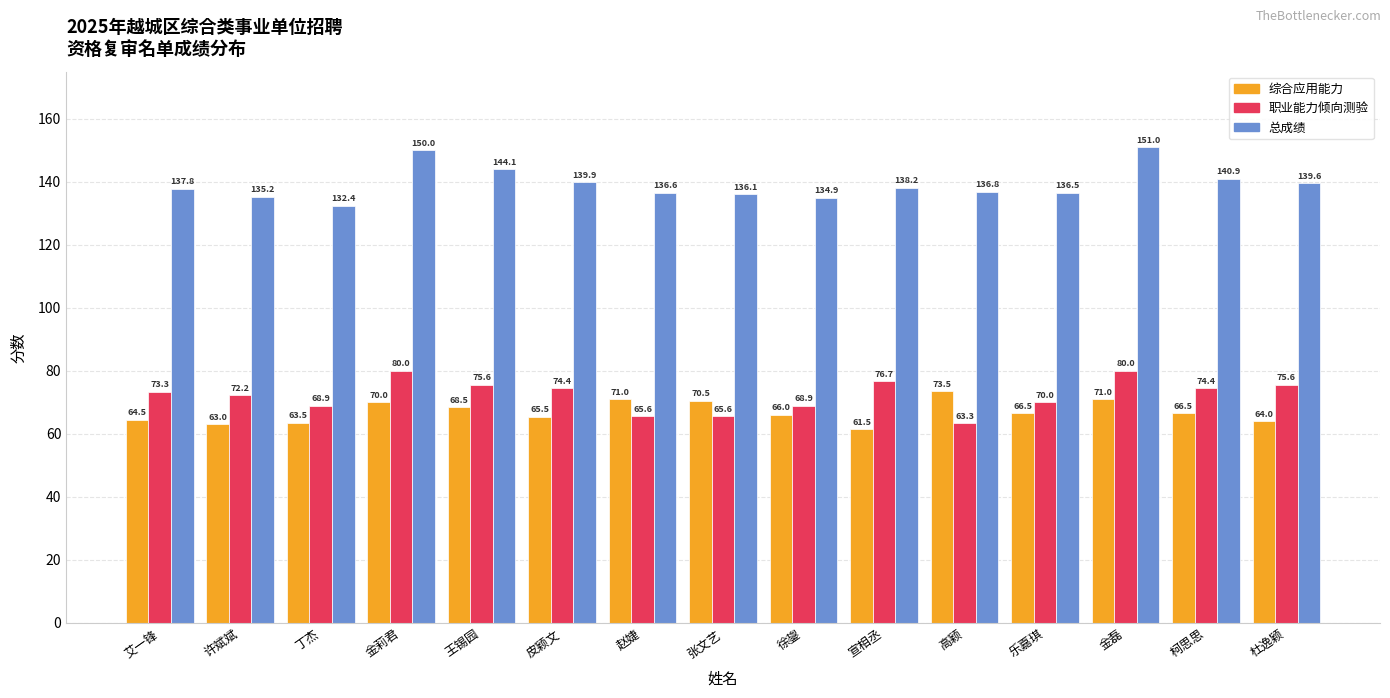

At how many categories does at least one series exceed 72?

15